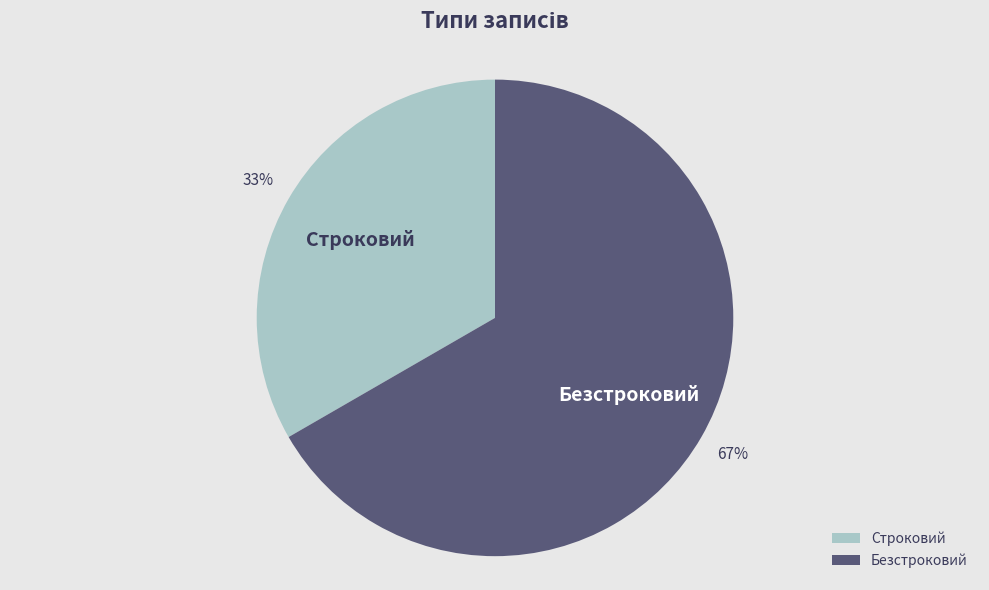

How many segments does this pie chart have?

2